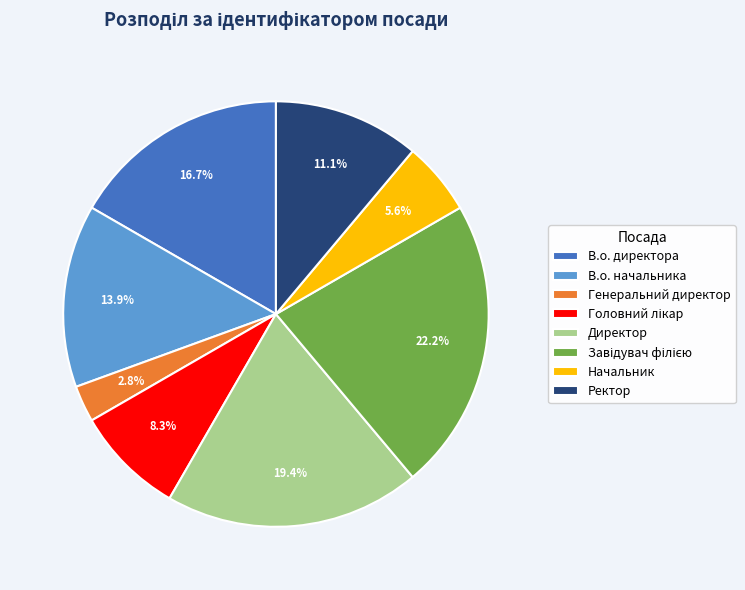

To the nearest percent, what is the average slice percentage?

12%